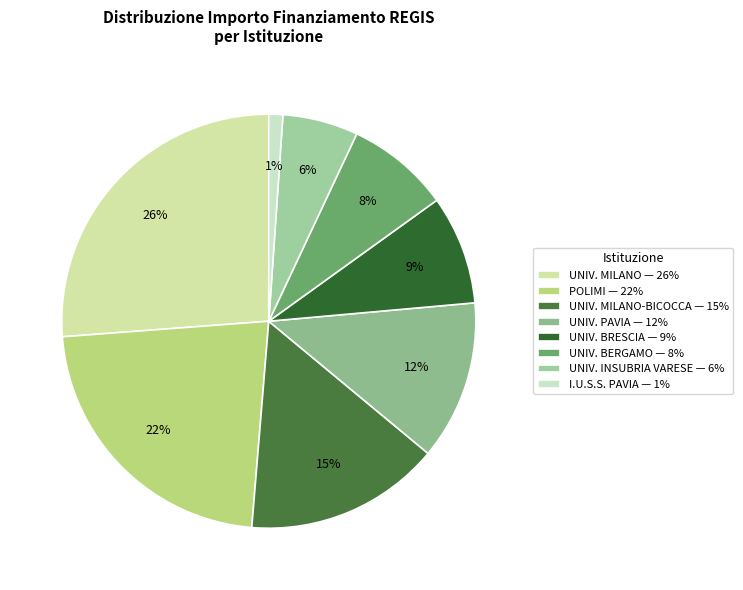

Count the number of slices in the pie.

8